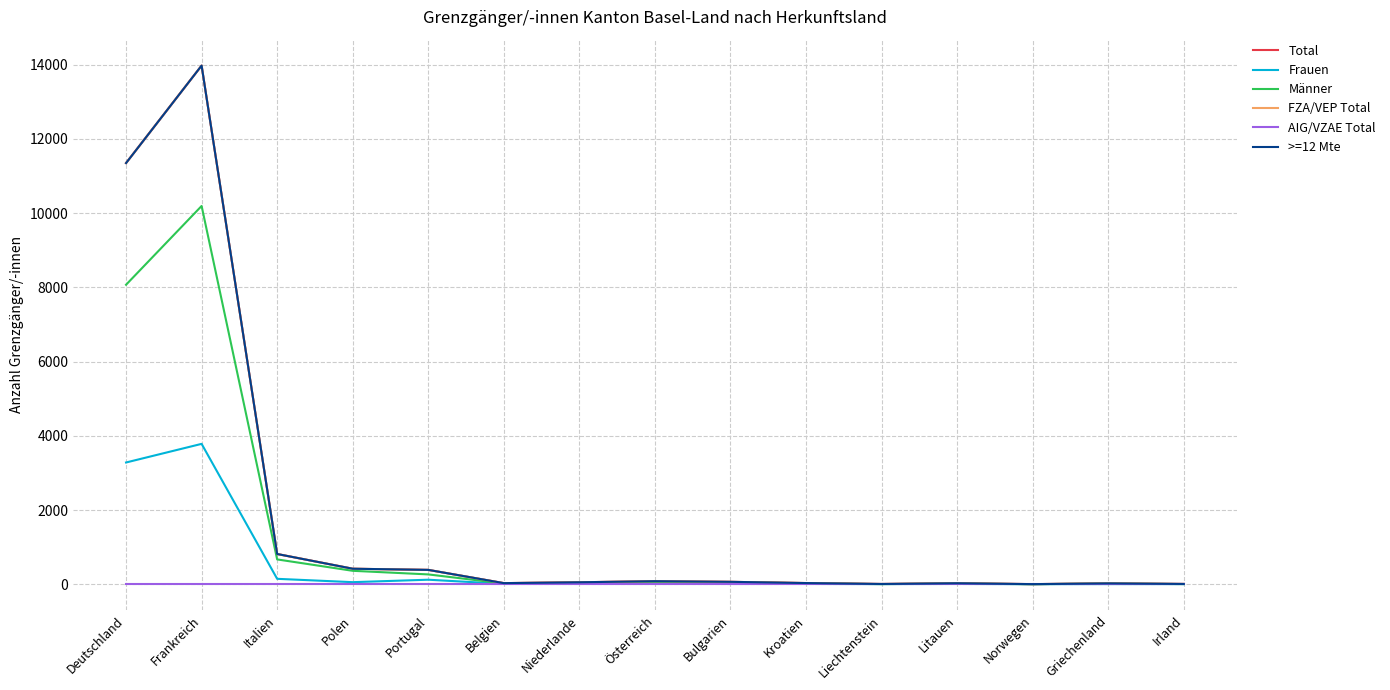

True or false: Männer and Frauen cross at least once.

True